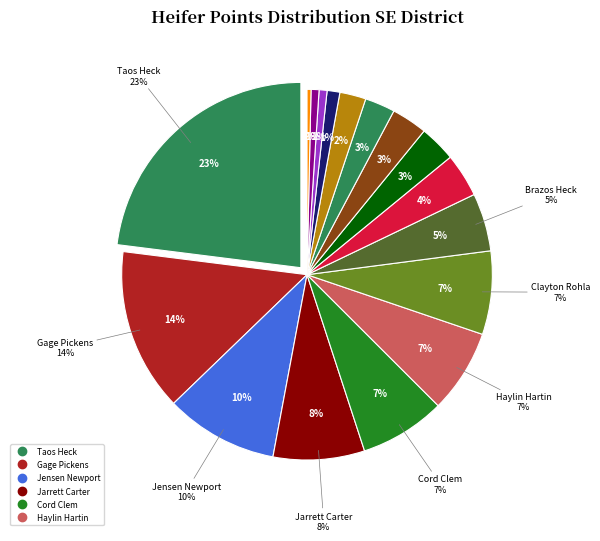

Count the number of slices in the pie.

17